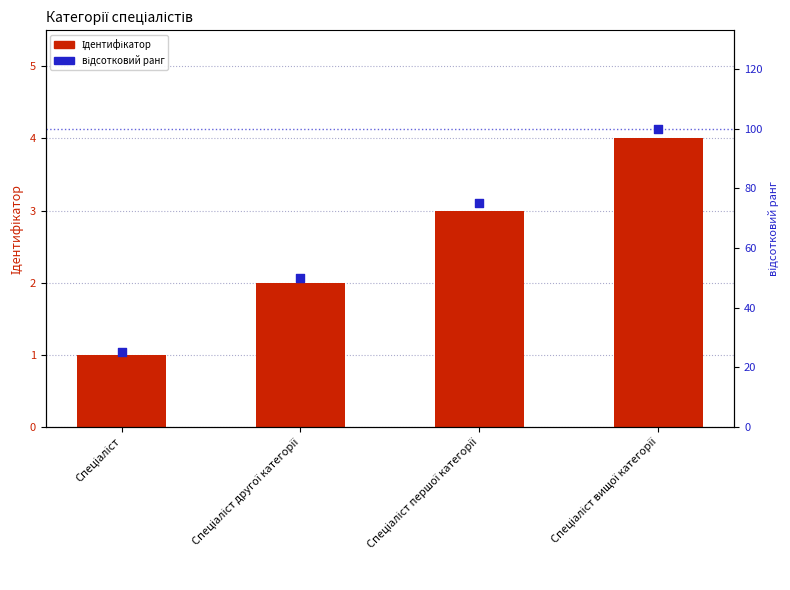

Which series contains the highest Y value?

відсотковий ранг